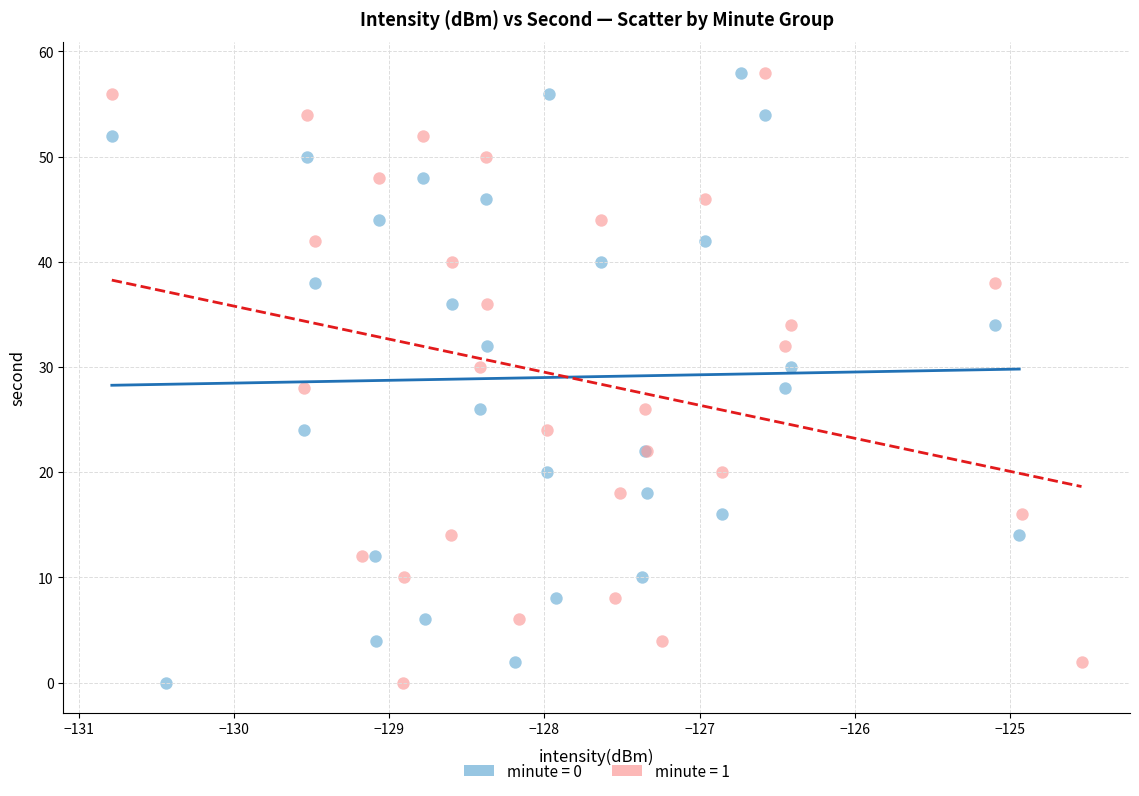

What are all the series names shown in the legend?

minute = 0, minute = 1